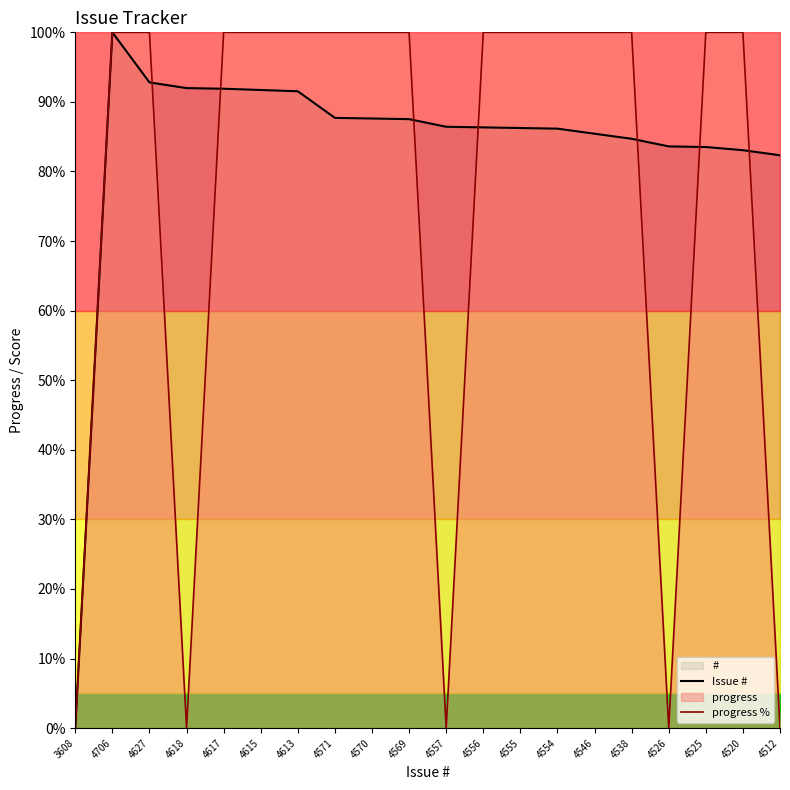

Which series has the largest total across all categories?

Issue #